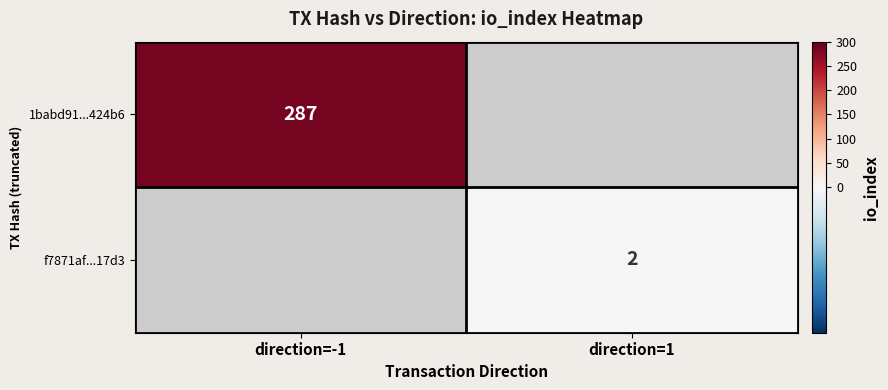

True or false: f7871af...17d3 has a value of 1 at direction=1.

False